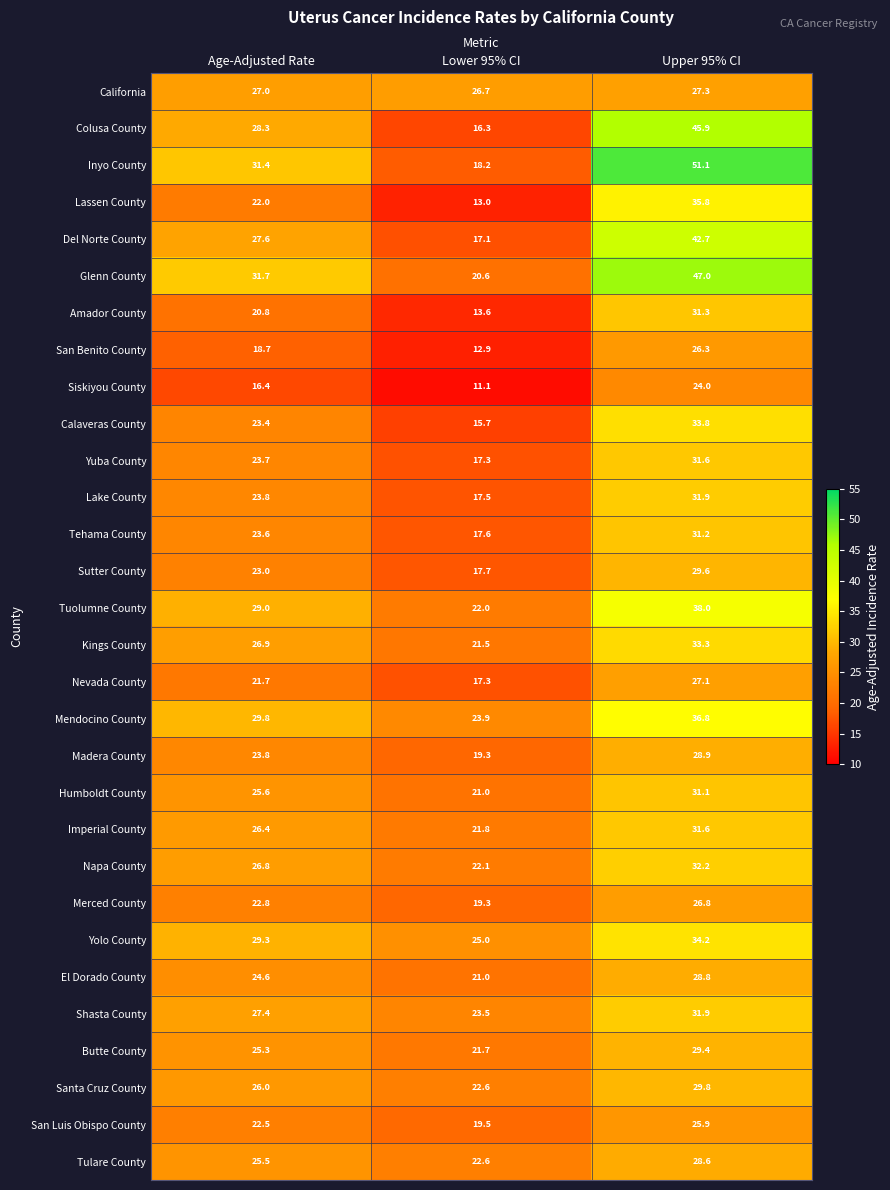

List the labels in order of Merced County value, largest first.

Upper 95% CI, Age-Adjusted Rate, Lower 95% CI